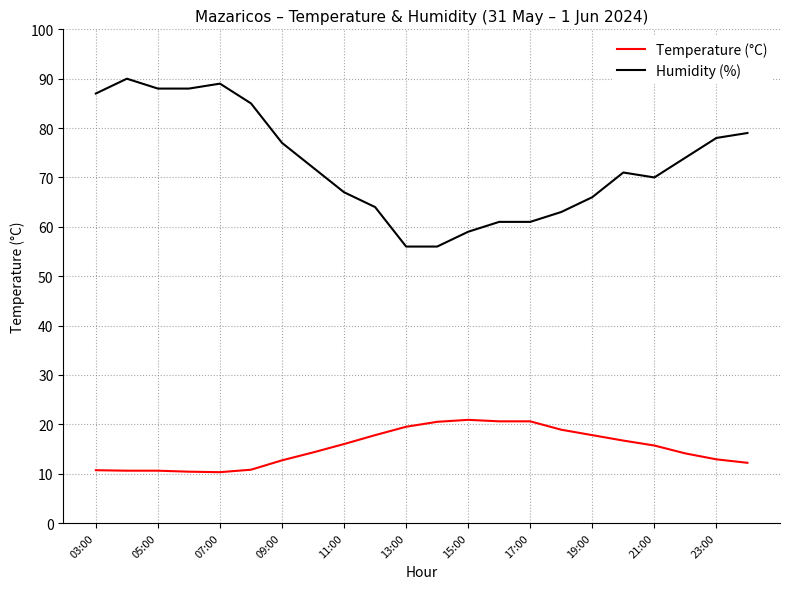

List the series in order of their overall mean, highest first.

Humidity (%), Temperature (°C)